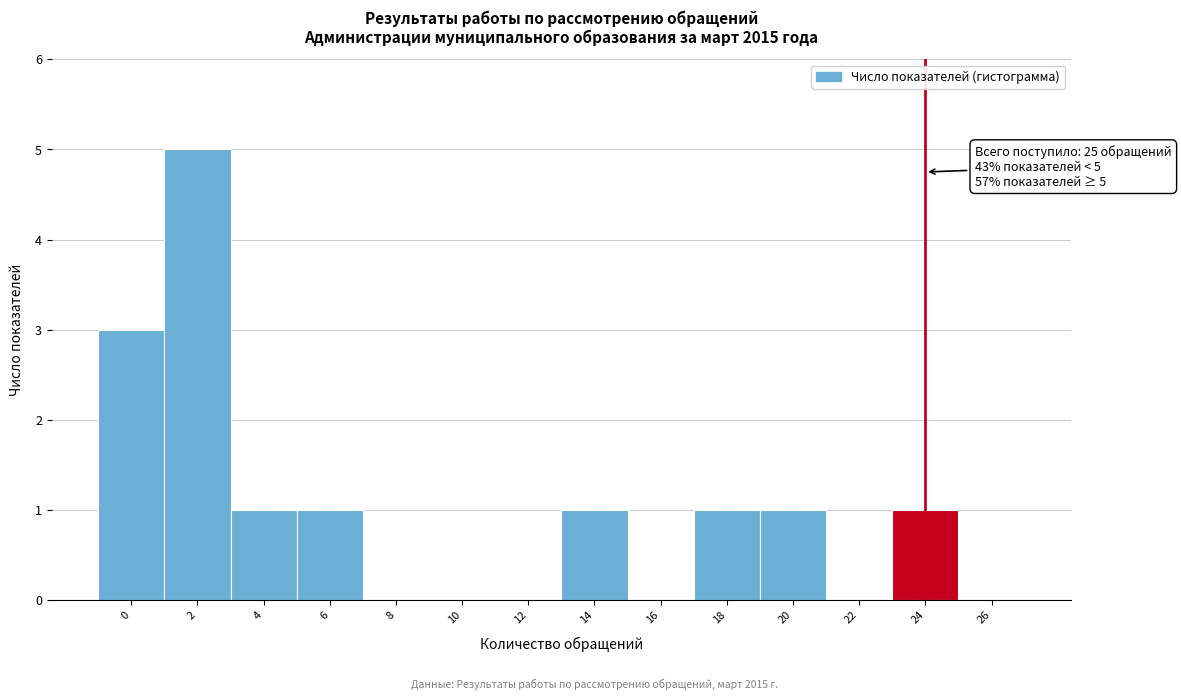

Reading left to right, list all the values displayed in this chart.

0=3	2=5	4=1	6=1	8=0	10=0	12=0	14=1	16=0	18=1	20=1	22=0	24=1	26=0